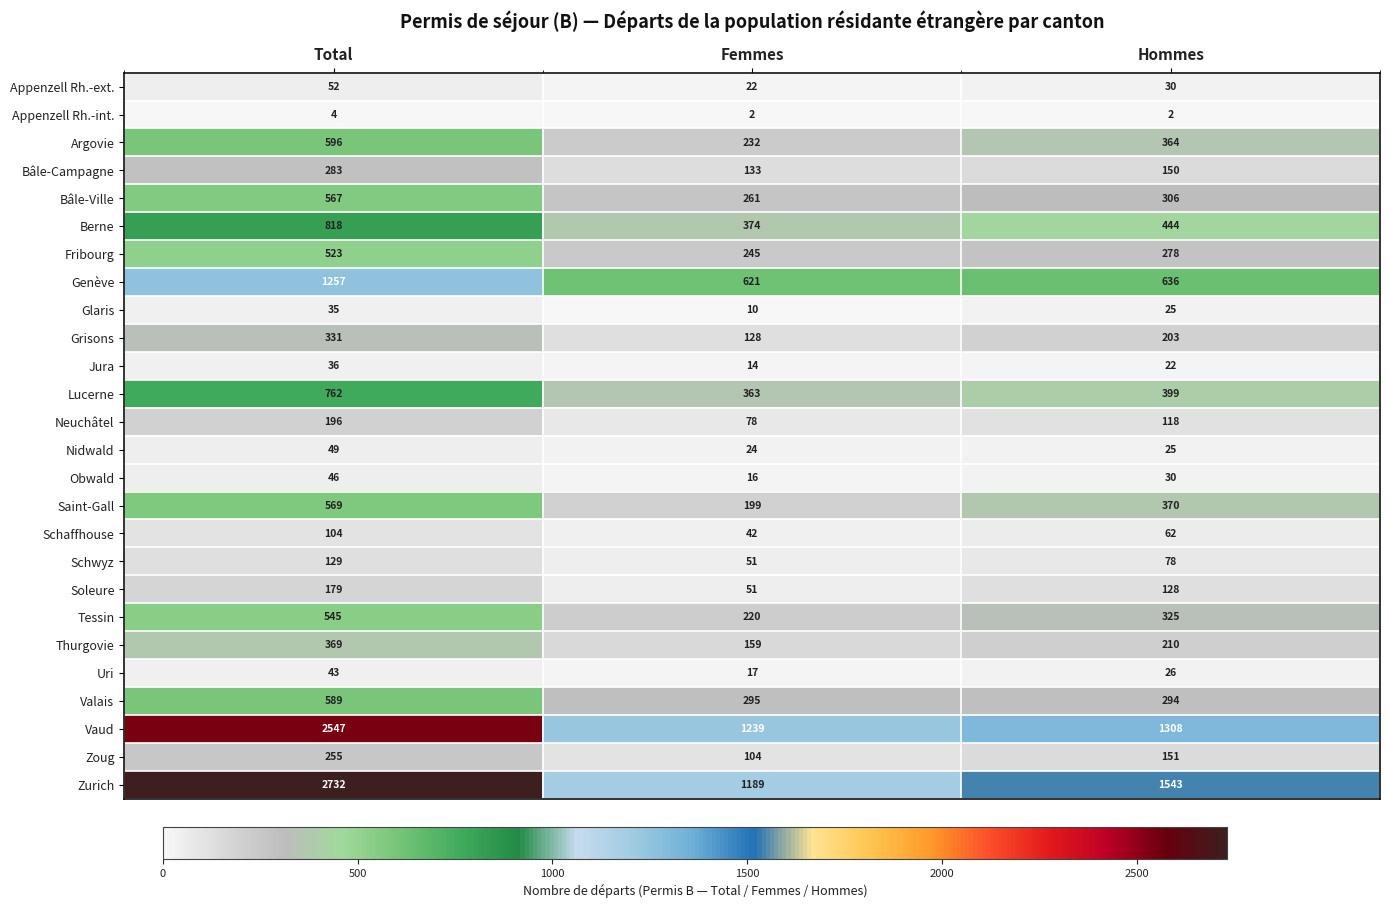

At which category is the sum across all series the highest?

Total